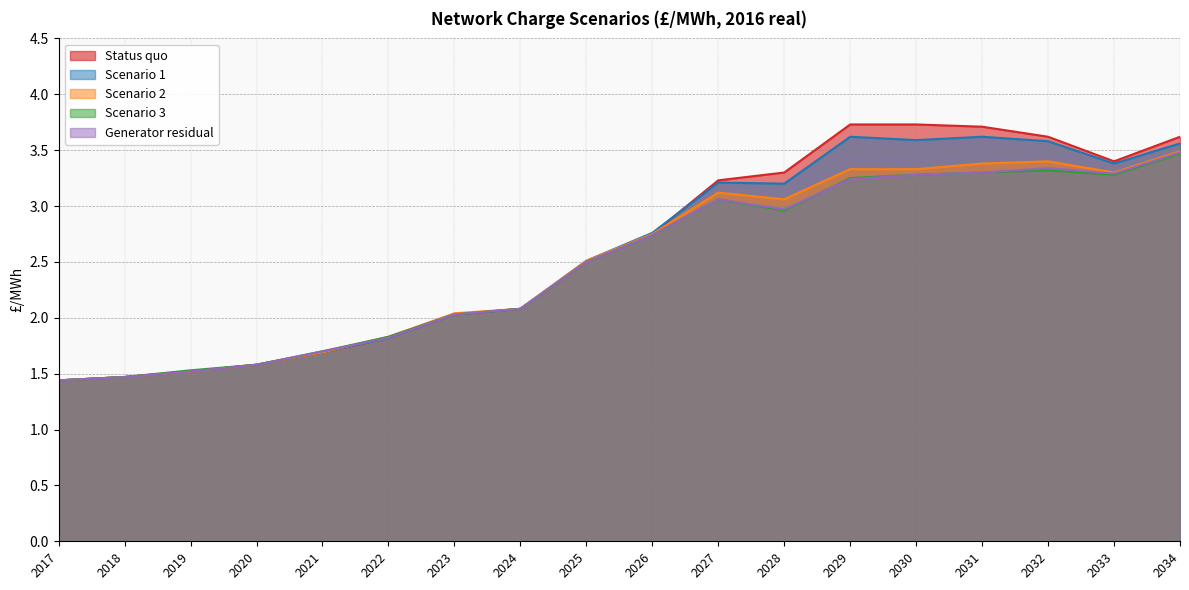

How many times do Scenario 2 and Generator residual cross each other?

1